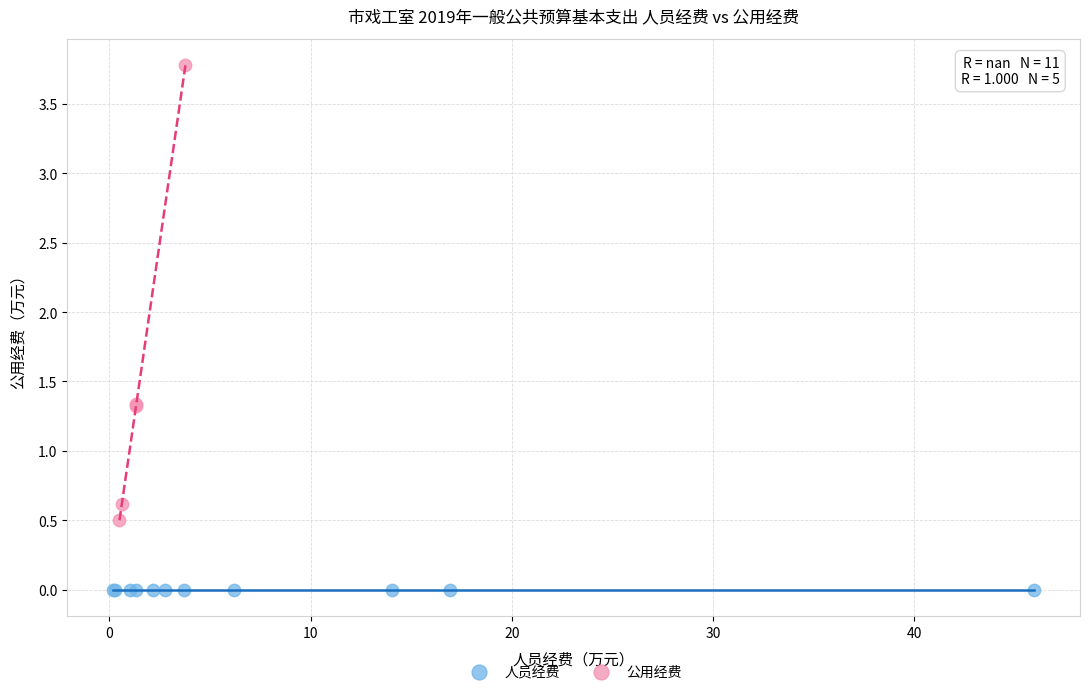

Which series contains the lowest Y value?

人员经费